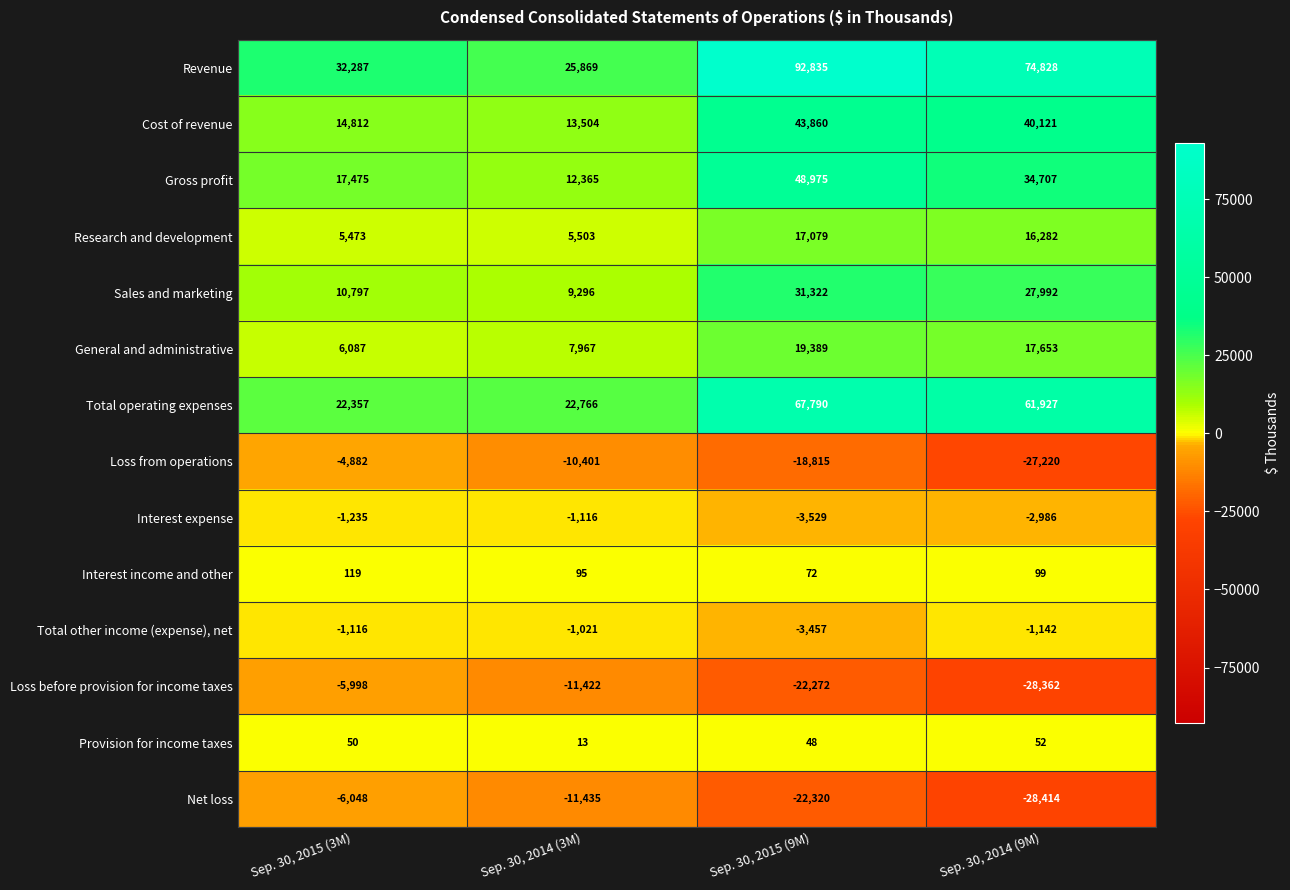

What is the approximate value of Interest expense at Sep. 30, 2015 (3M)?

-1235